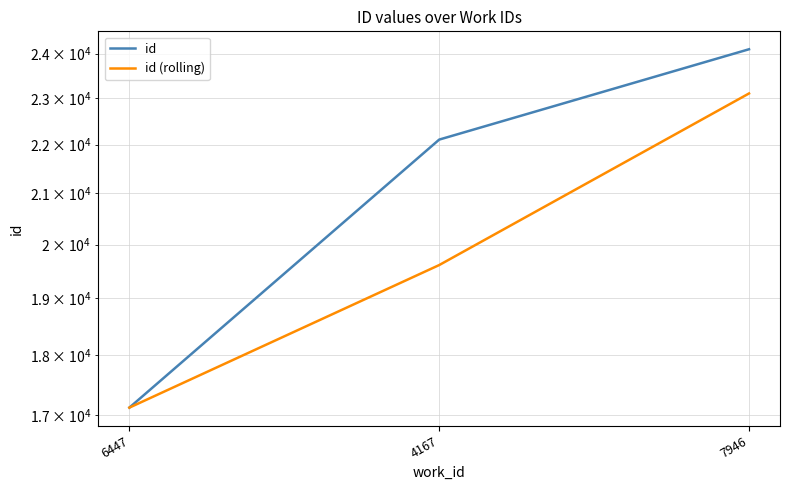

Between 4167 and 7946, which series saw the biggest shift?

id (rolling)